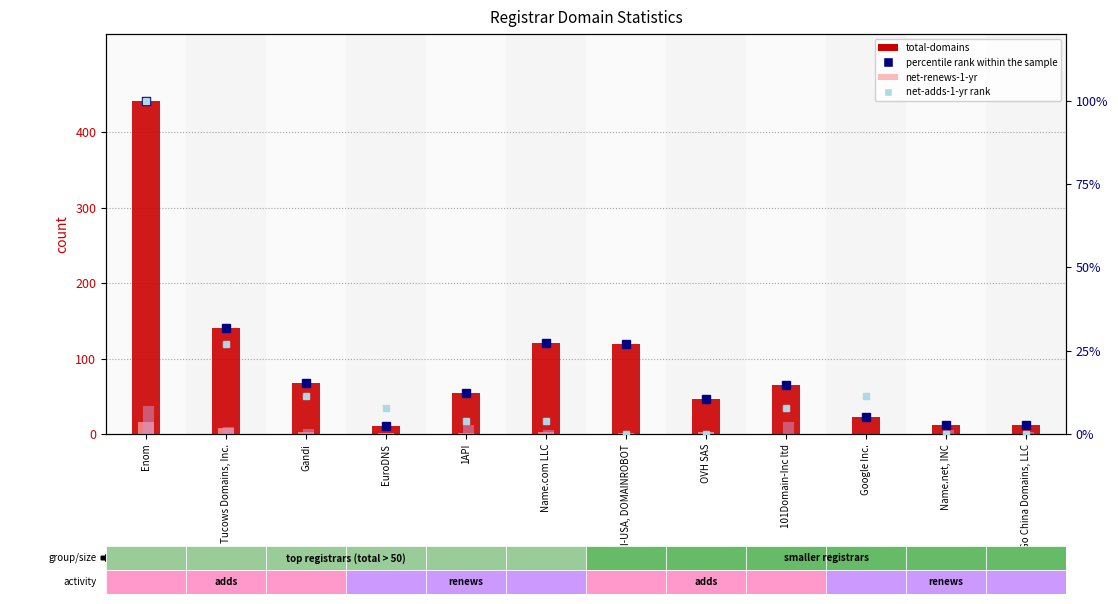

Count the number of data series in this chart.

5